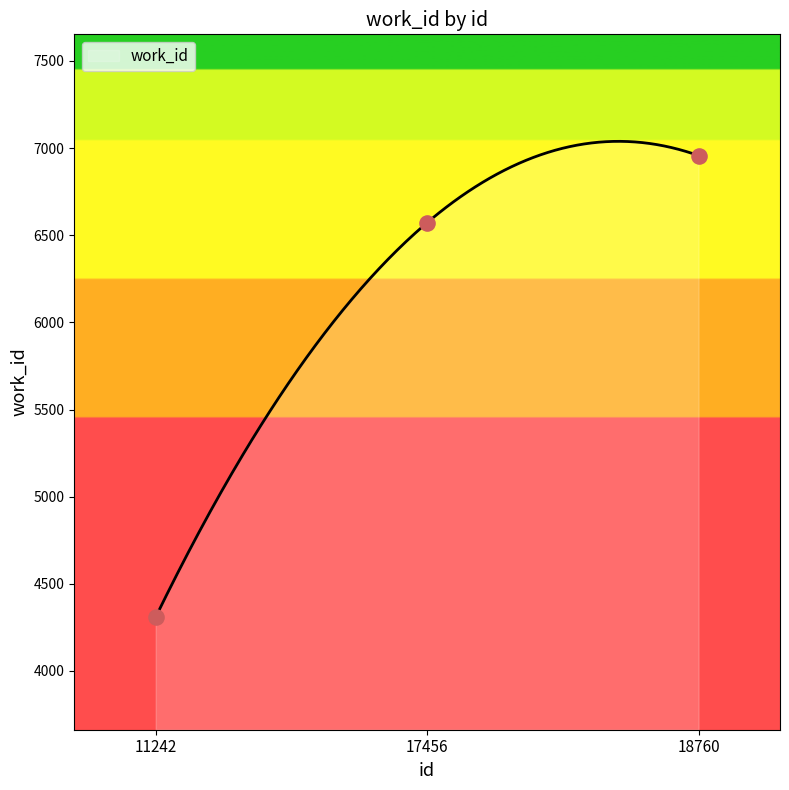

What is the ratio of the value at 17456 to the value at 18760?

0.9